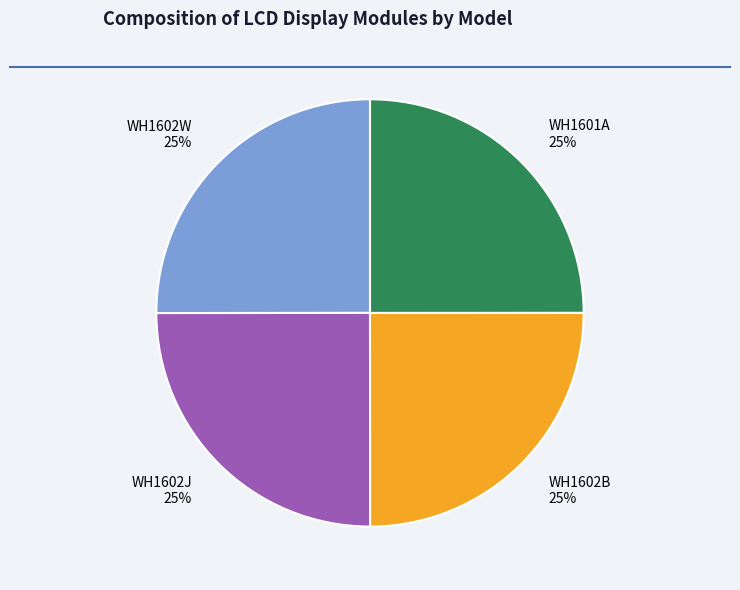

Approximately how many times larger is the value at WH1602J compared to WH1602W?

1.0